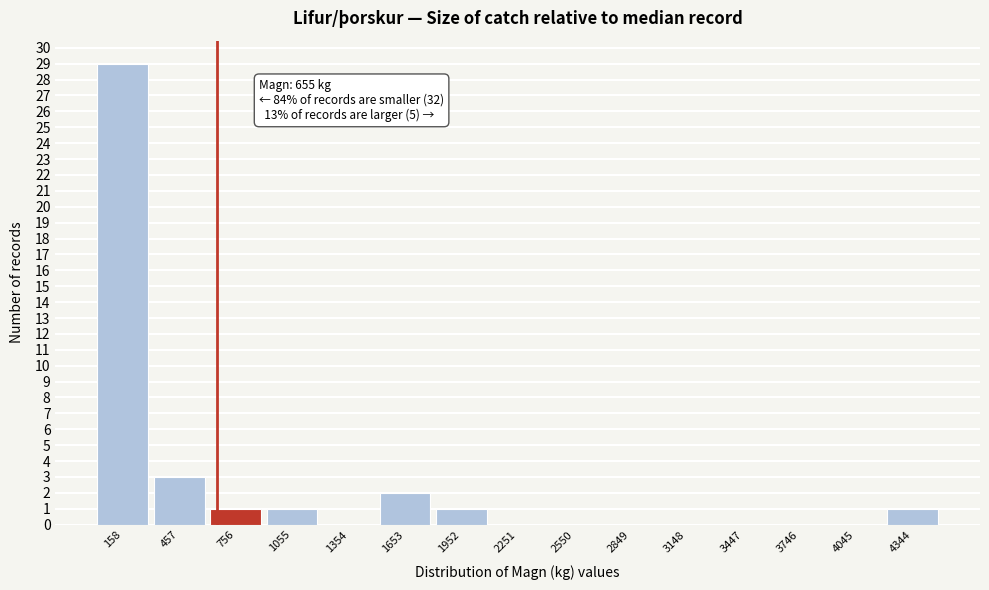

Over which range of the x-axis is the bar tallest?

0 to 300